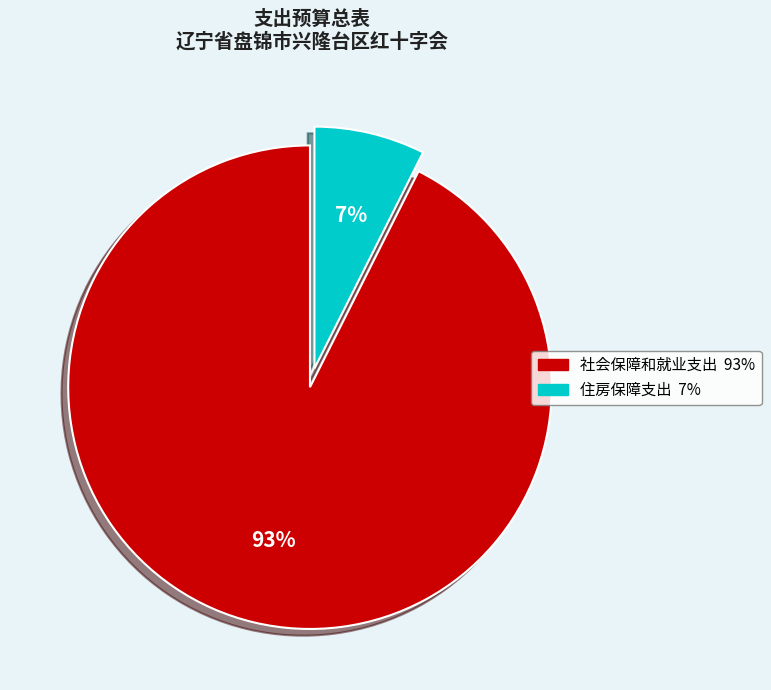

Which category has the smallest portion of the pie?

住房保障支出